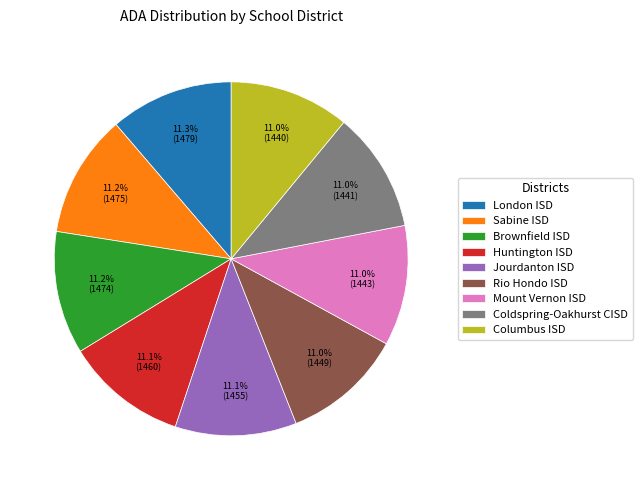

Is it true that Coldspring-Oakhurst CISD is 11% of the pie?

True